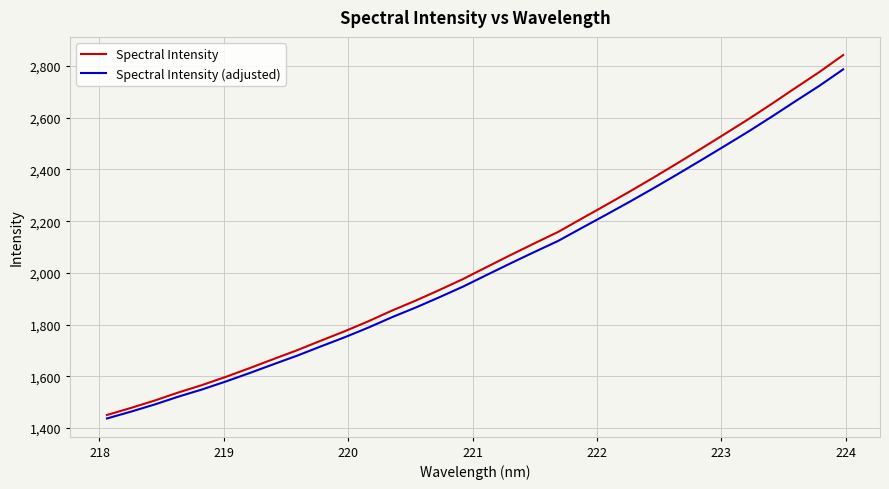

What is the maximum value for Spectral Intensity?

2842.4